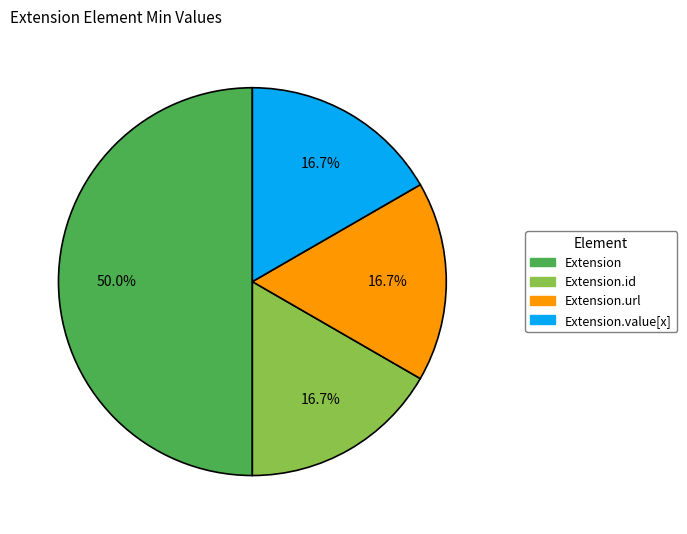

What is the largest slice in the pie chart?

Extension